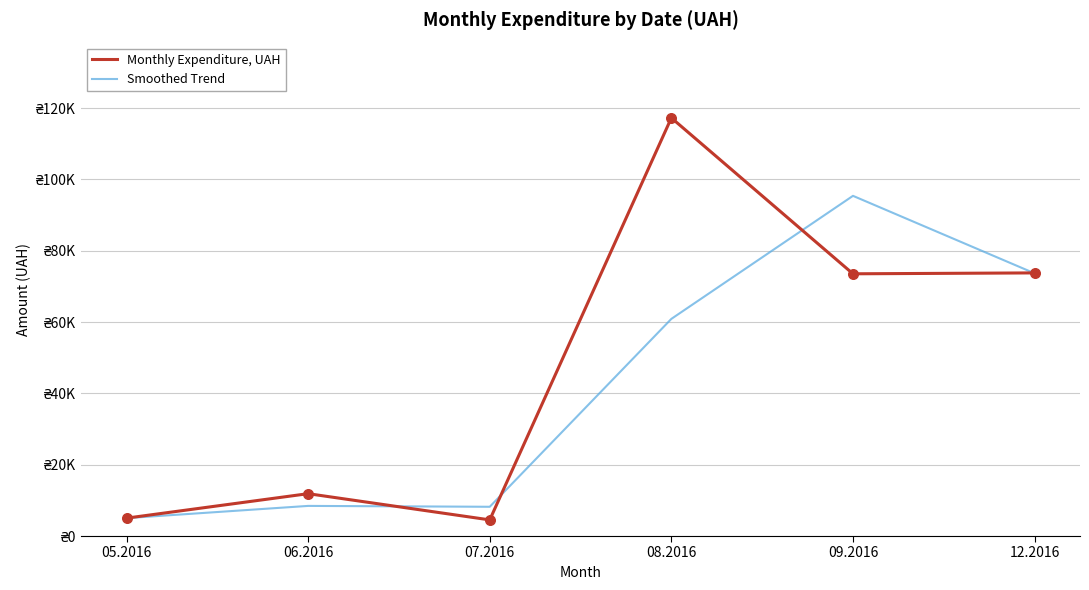

What is the total value across all series at 08.2016?

178117.0